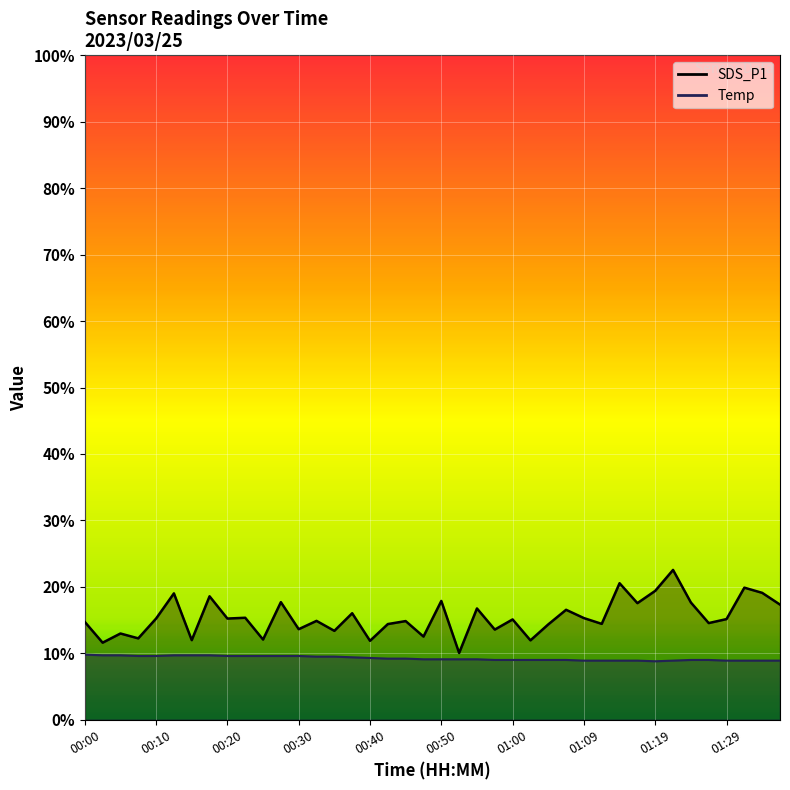

Which label corresponds to the smallest value in the chart?

01:19